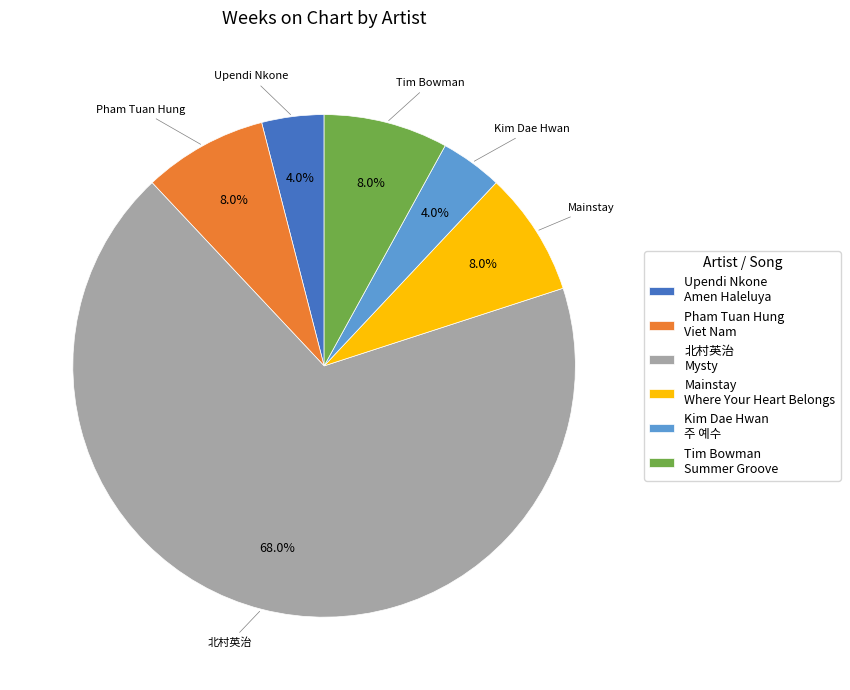

Which slice represents more than half of the pie?

北村英治 Mysty